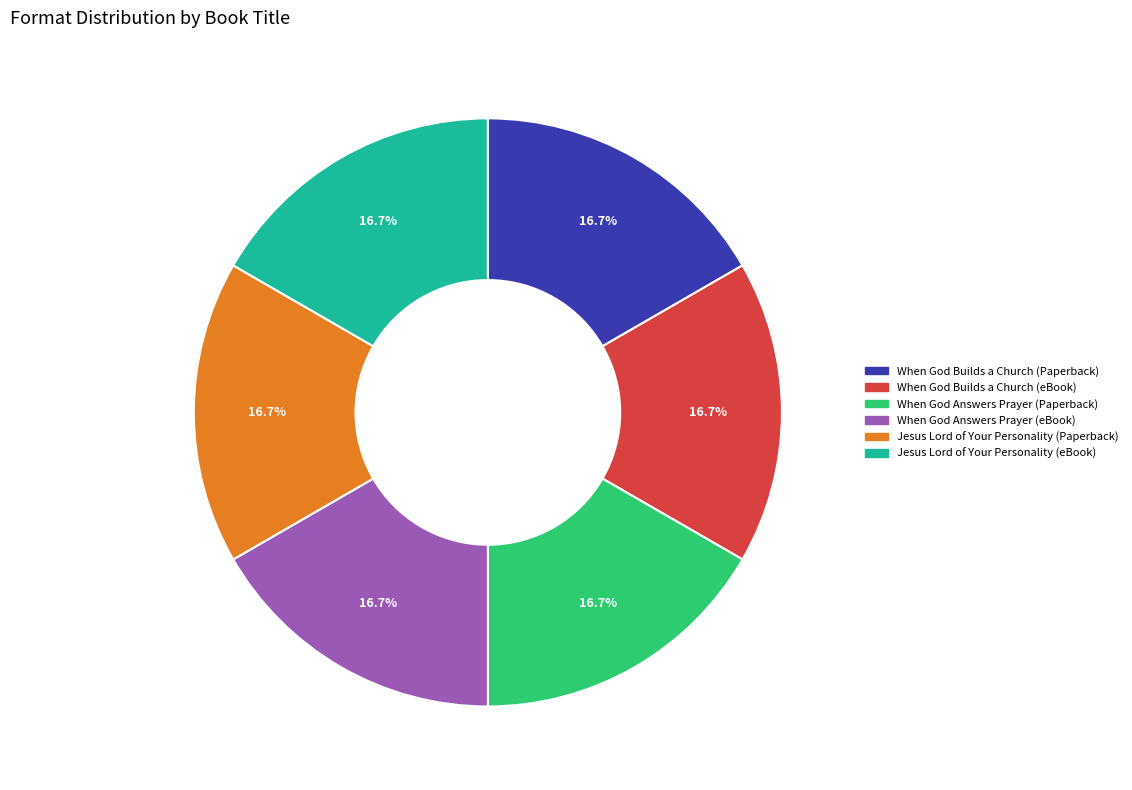

What is the ratio of the value at Jesus Lord of Your Personality (eBook) to the value at When God Builds a Church (Paperback)?

1.0